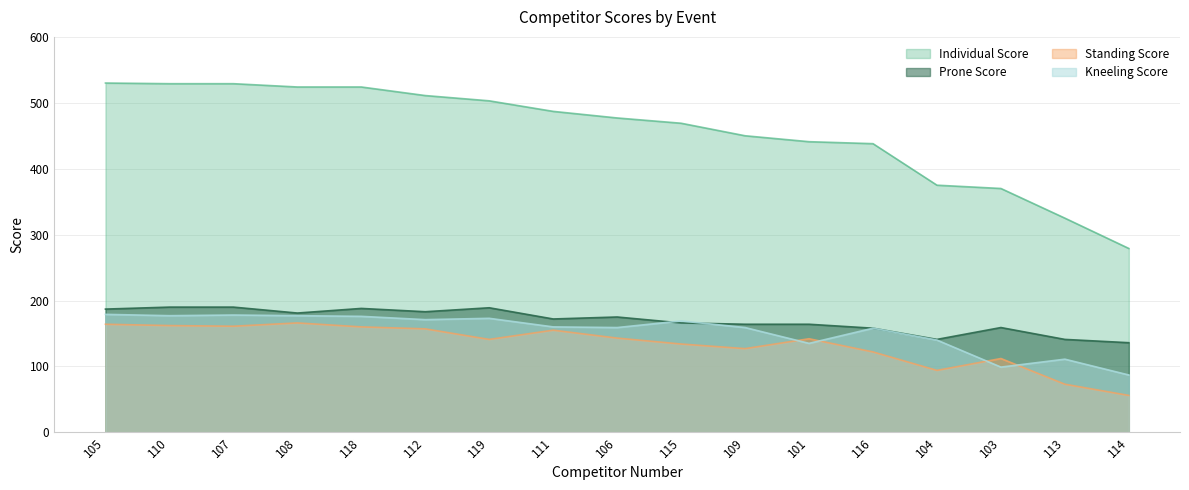

Is the value of Standing Score at 101 greater than the value of Kneeling Score at 105?

No